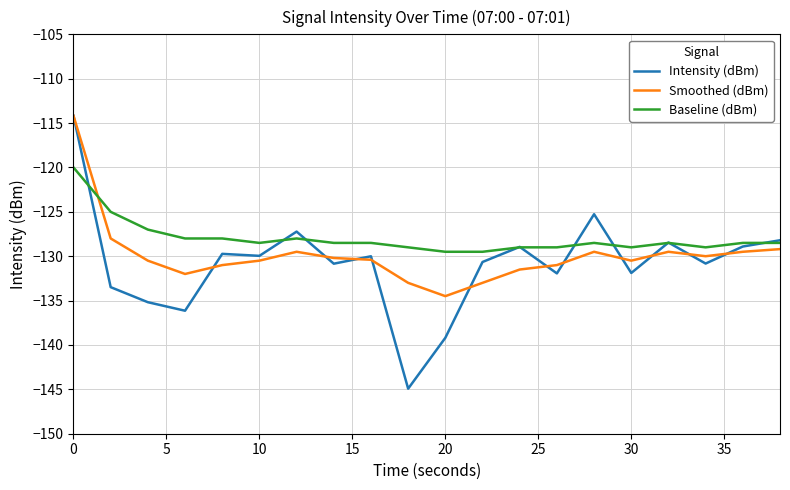

Which series has the largest total across all categories?

Baseline (dBm)